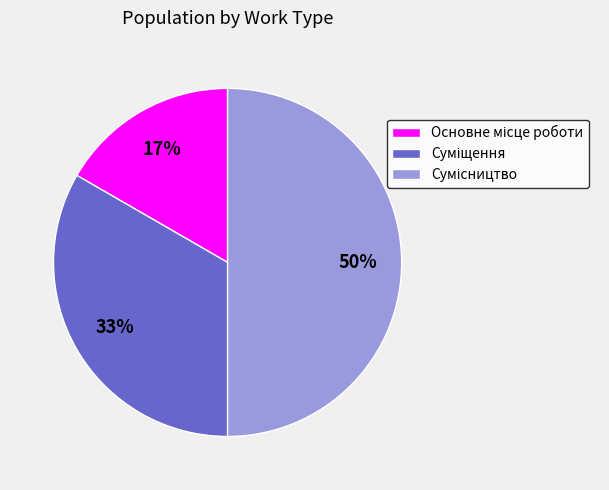

To the nearest percent, what is the difference between the largest and smallest slice percentages?

33%